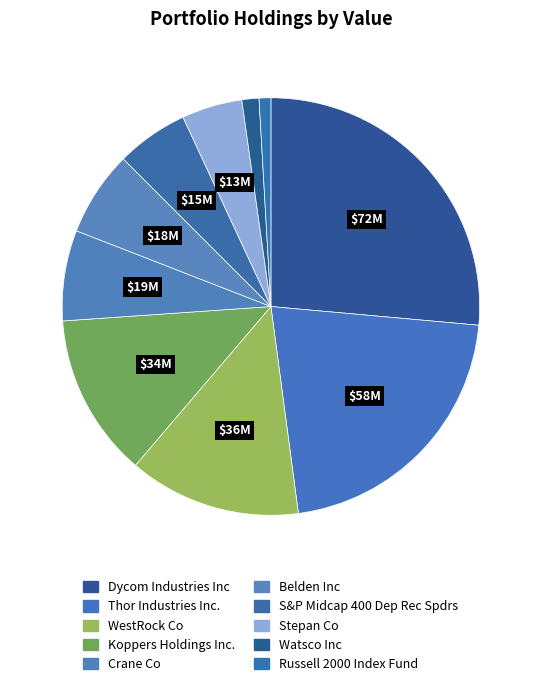

What is the change in value from Dycom Industries Inc to Russell 2000 Index Fund?

-69121000